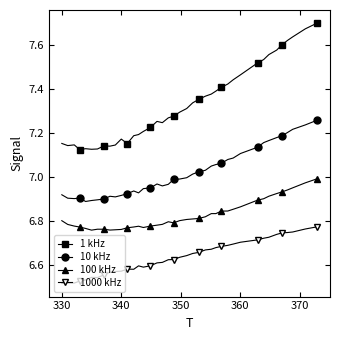

What is the highest value of the 1000 kHz series?

6.8